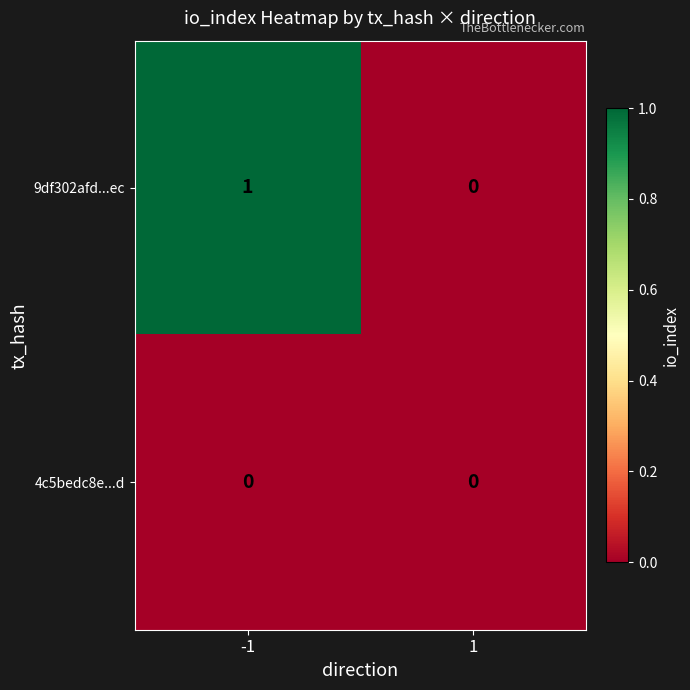

Is it true that 9df302afd...ec equals 1 at -1?

True